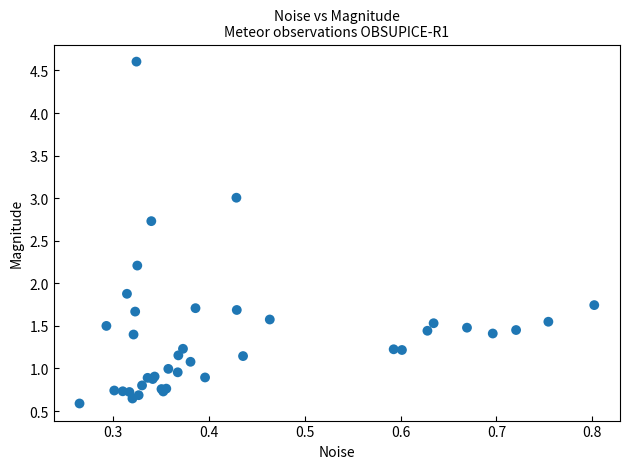

What Y value in the scatter plot is closest to 2?

1.9